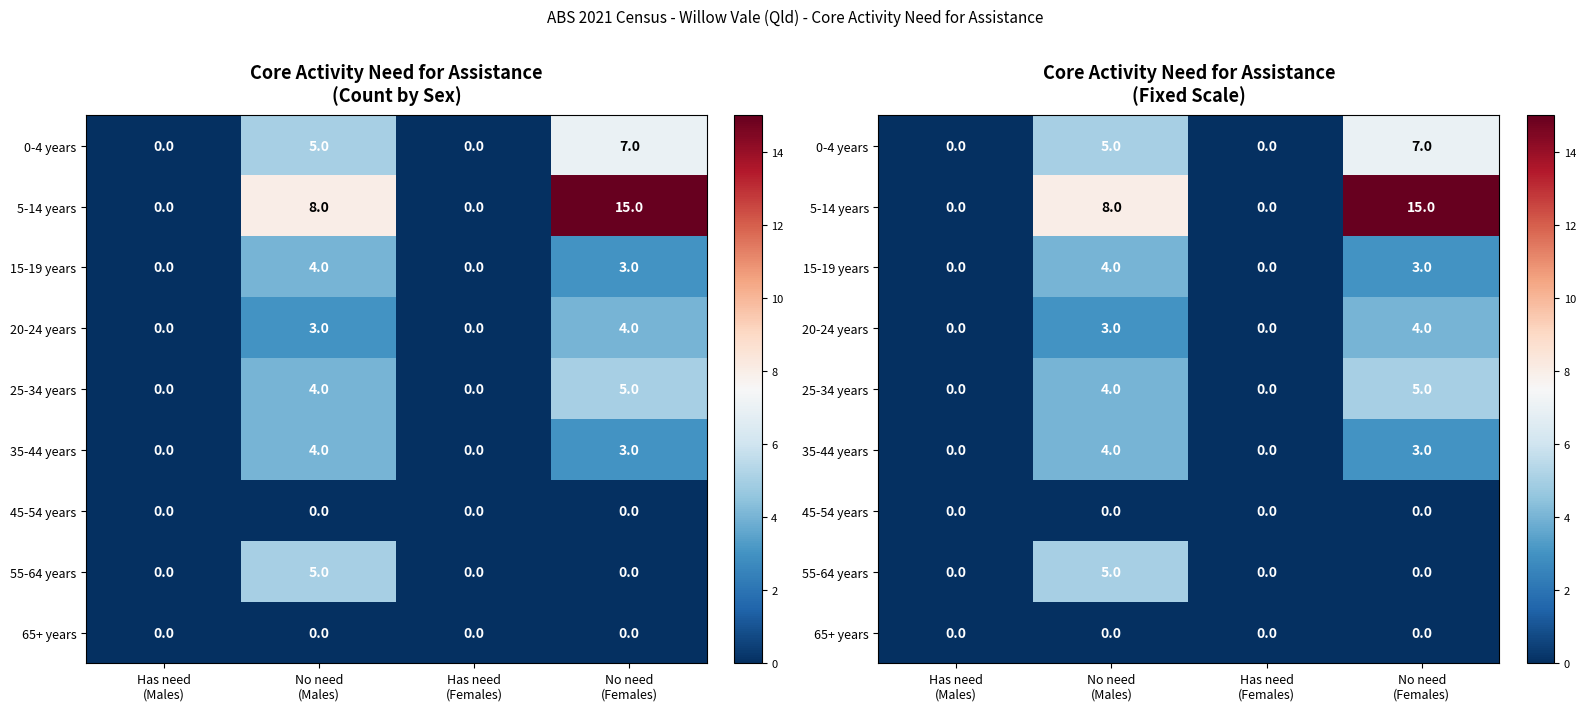

Which has a higher value, Has need
(Females) or No need
(Males)?

No need
(Males)